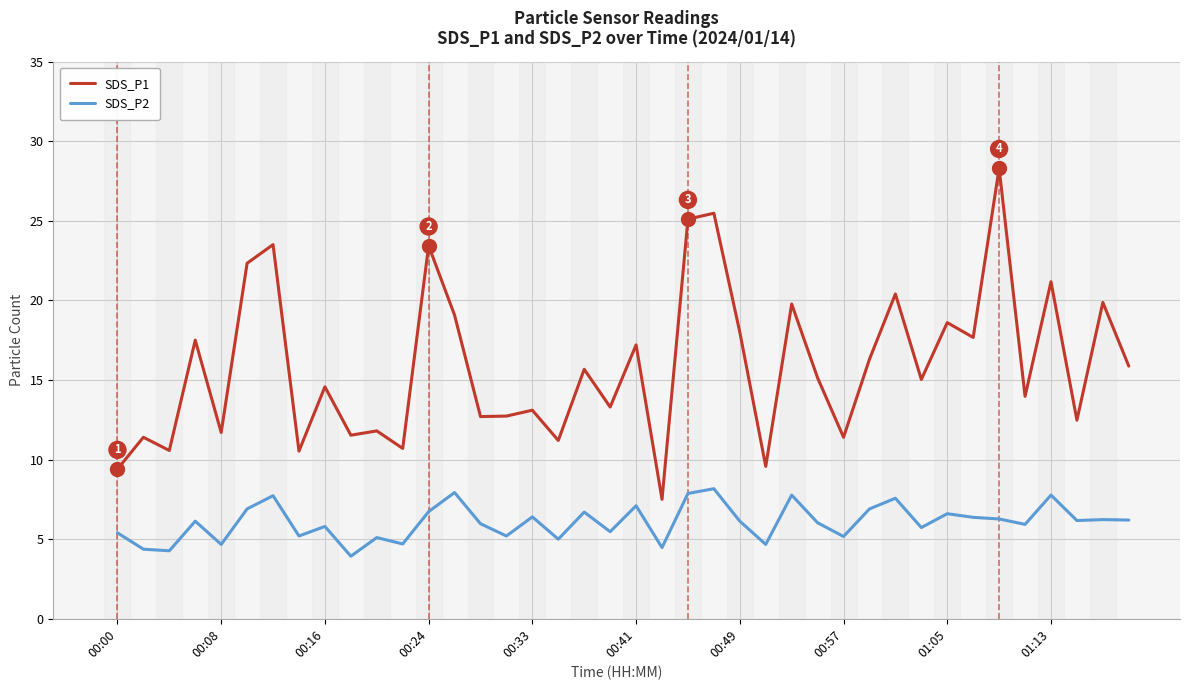

What is the minimum value shown in the chart?

3.9